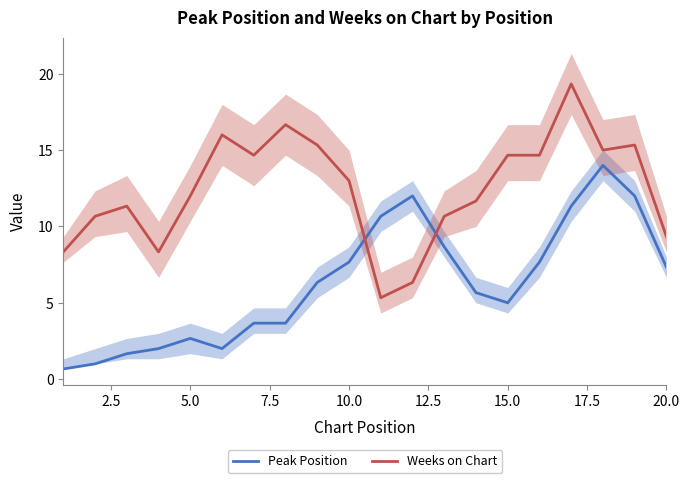

How many interior local peaks does the Peak Position series have?

3